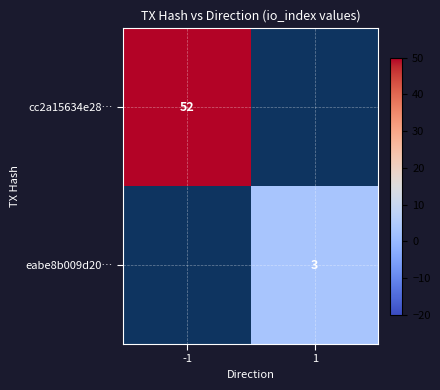

The value of eabe8b009d20… at 1 is 5. True or false?

False